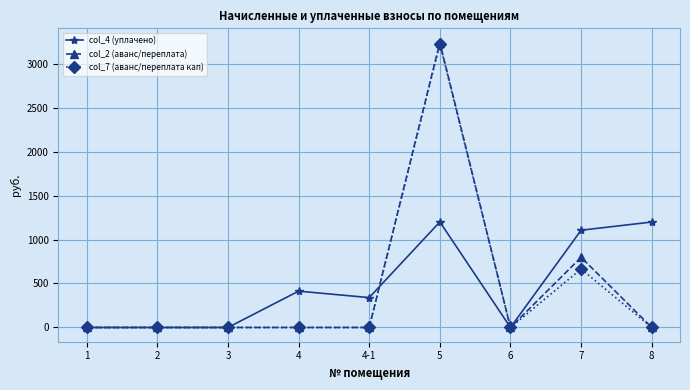

At how many categories does at least one series exceed 2987?

1